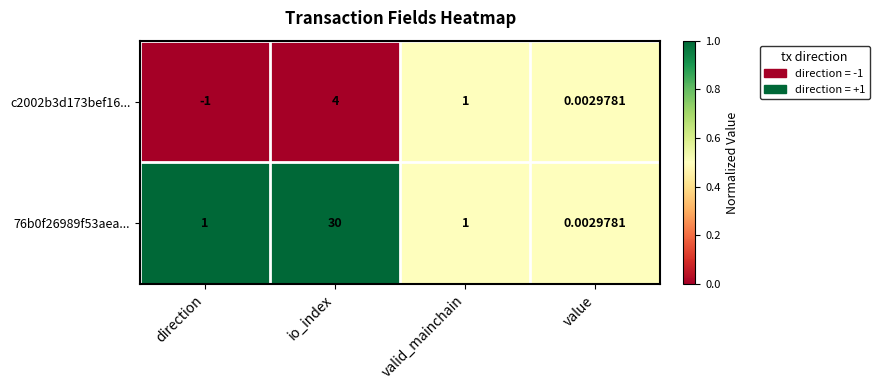

List the labels in order of c2002b3d173bef16... value, smallest first.

direction, value, valid_mainchain, io_index